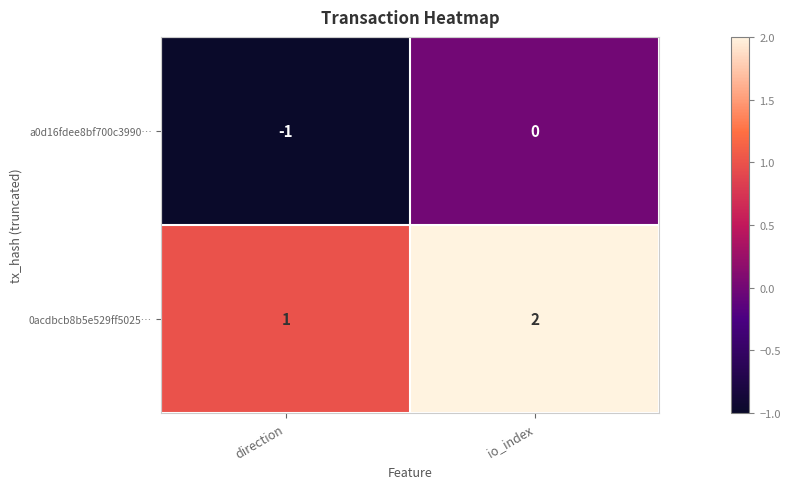

Reading left to right, what are all the values shown in this chart?

a0d16fdee8bf700c3990…: -1	0
0acdbcb8b5e529ff5025…: 1	2